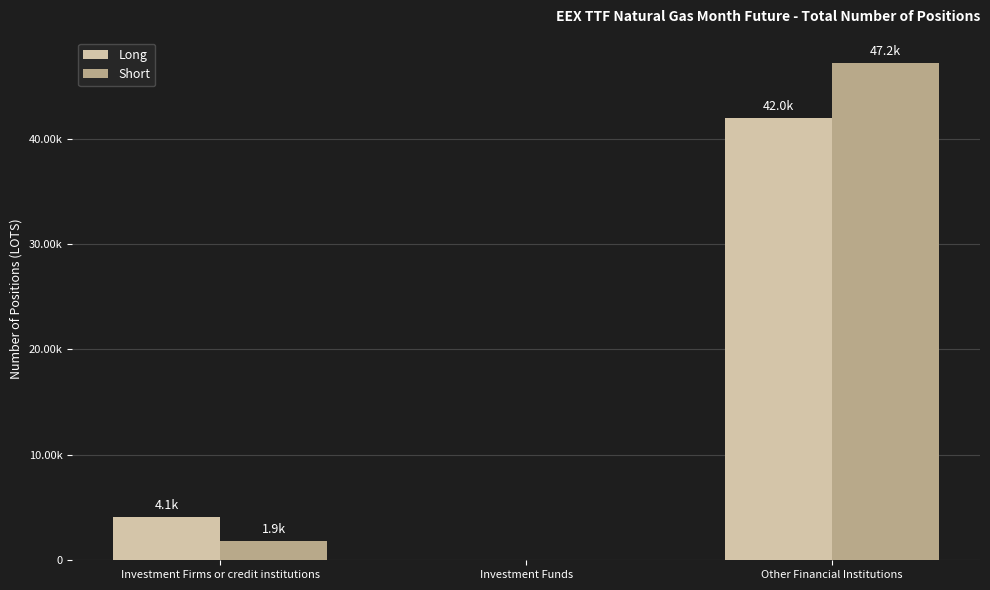

Reading left to right, what are all the values shown in this chart?

Long: Investment Firms or credit institutions=4065.0	Investment Funds=0.0	Other Financial Institutions=42000.2
Short: Investment Firms or credit institutions=1863.0	Investment Funds=0.0	Other Financial Institutions=47217.4